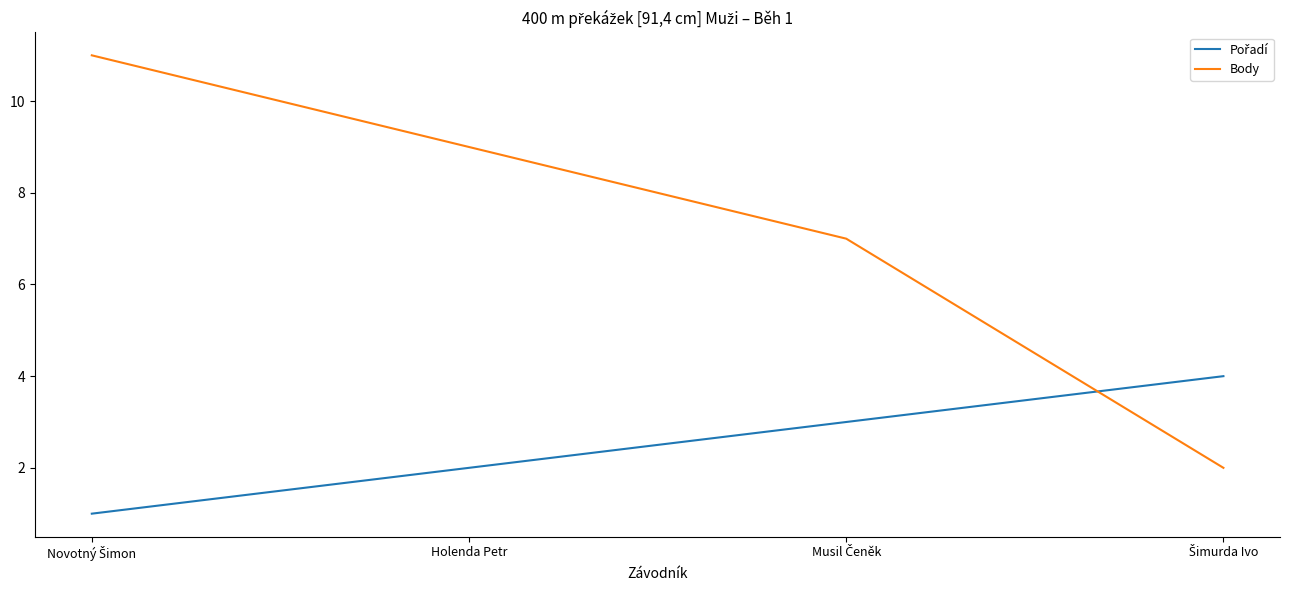

What position from the right is Holenda Petr?

3